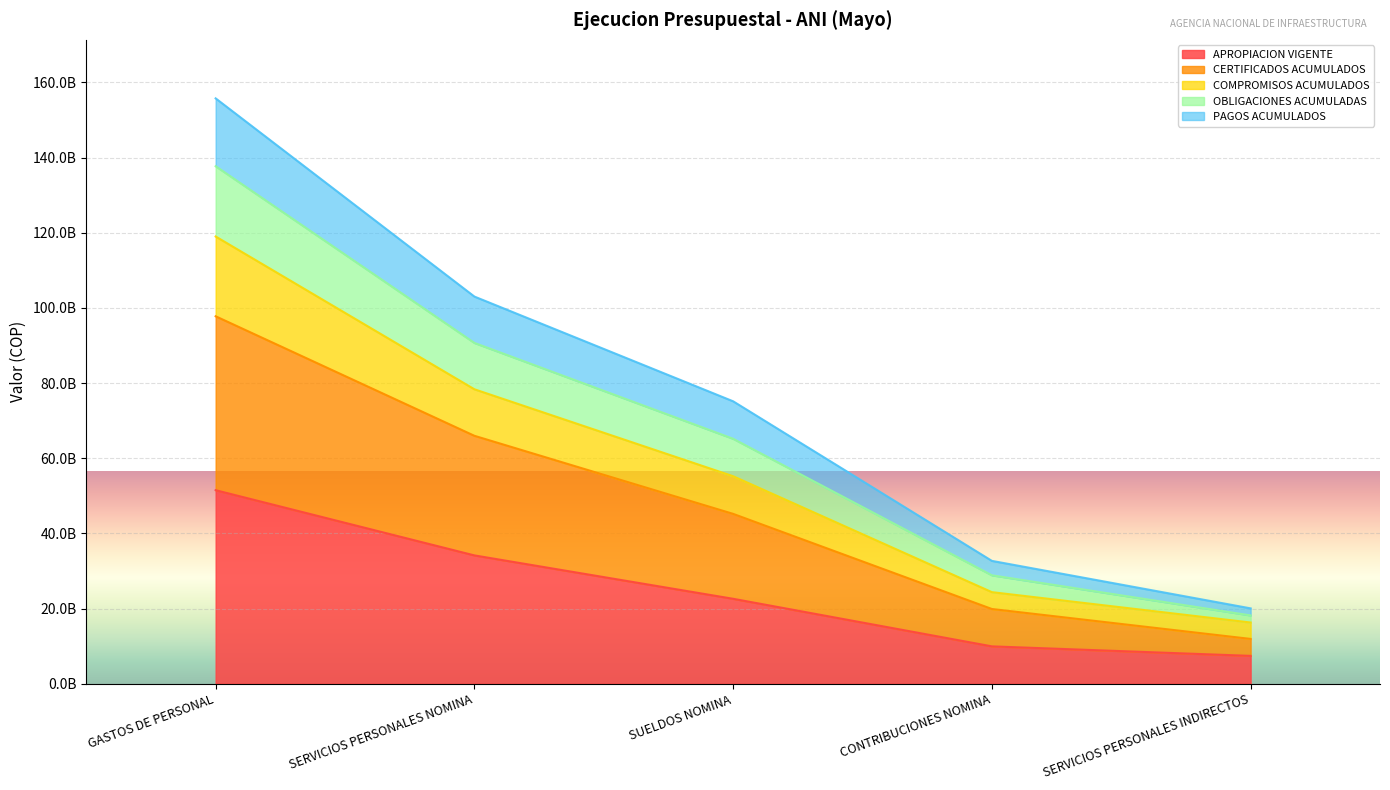

What is the greatest value displayed?

155735169611